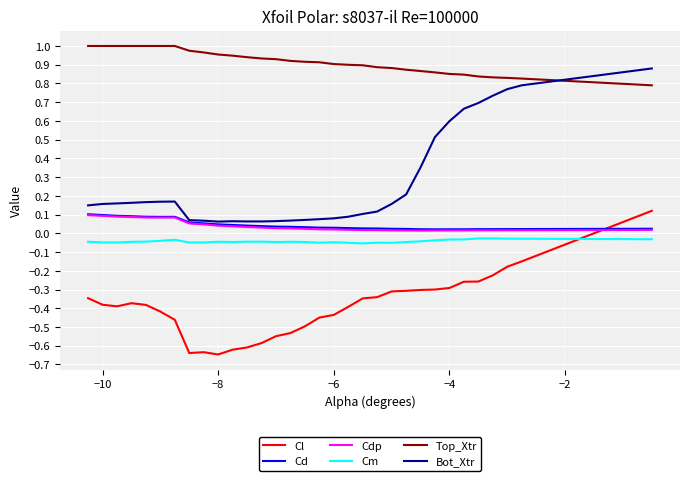

Which series has the largest range (max minus min)?

Bot_Xtr